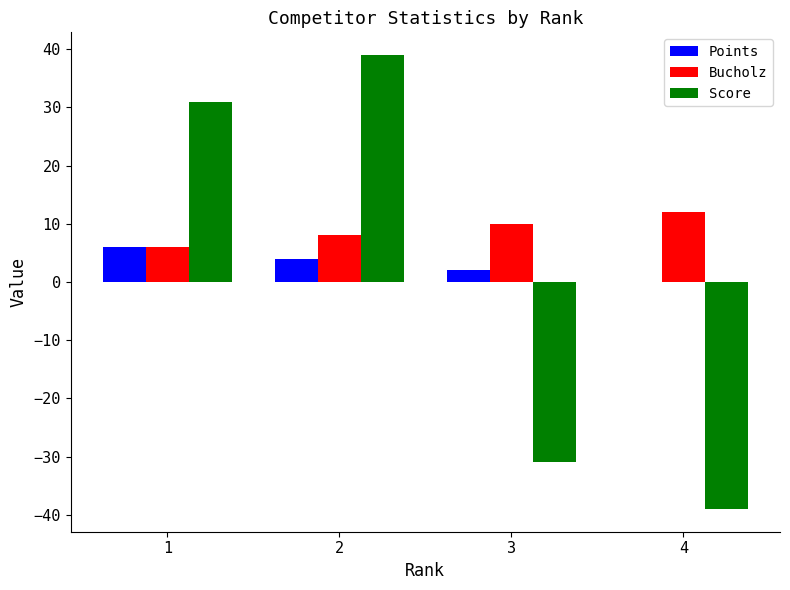

Is the value of Score at 3 greater than the value of Bucholz at 3?

No